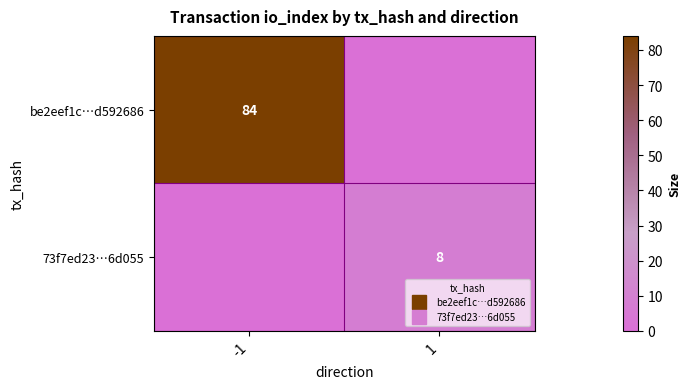

The 73f7ed23…6d055 series shows 4 at 1. True or false?

False